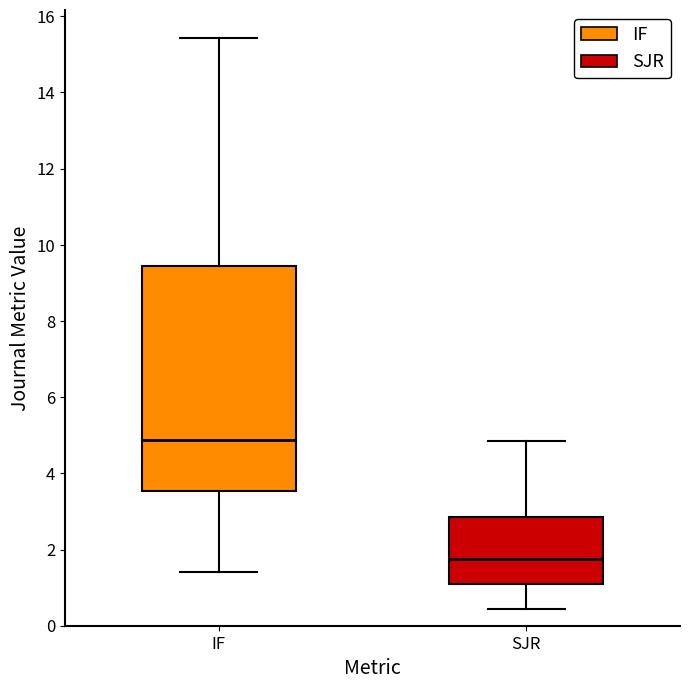

Reading left to right, read every box against the y-axis: the position of its median line, the range the box covers, and the ends of its whiskers. The values are not printed on the chart, so give them approximately, as read against the axis.

IF: median 4.8, box 3.6 to 9.4, whiskers 1.4 to 15.4
SJR: median 1.8, box 1.2 to 2.8, whiskers 0.4 to 4.8